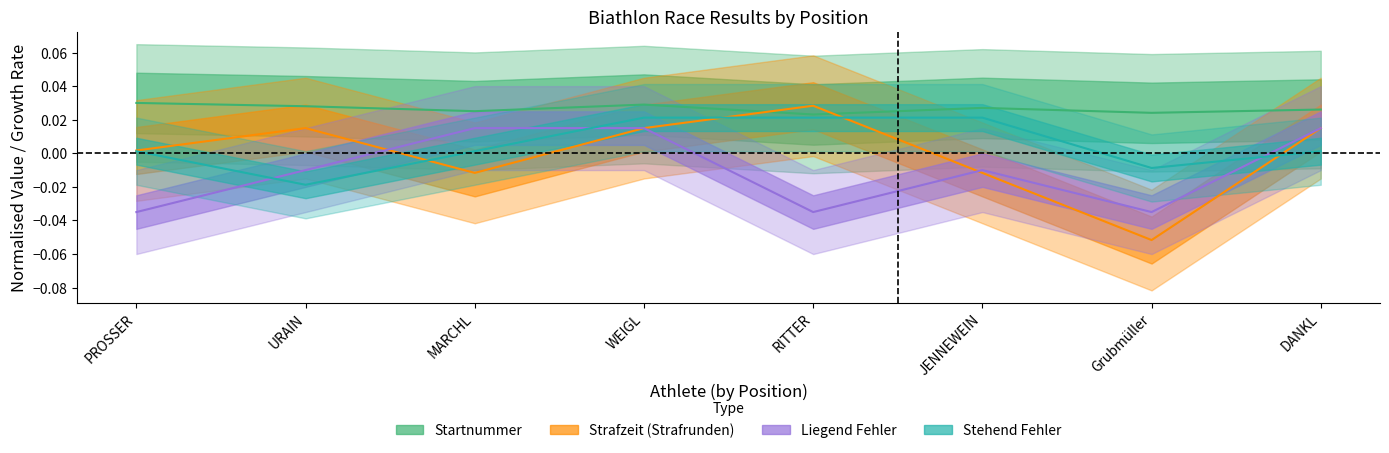

How many intersections are there between Strafzeit and Liegend_Fehler?

3